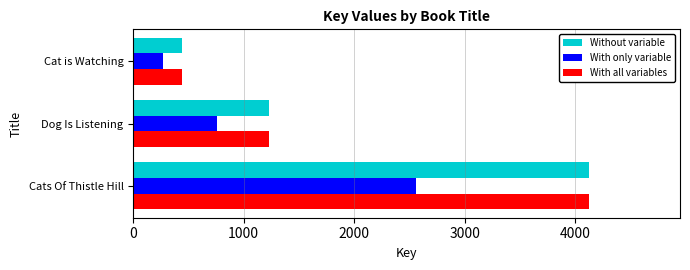

Count the number of categories in the chart.

3